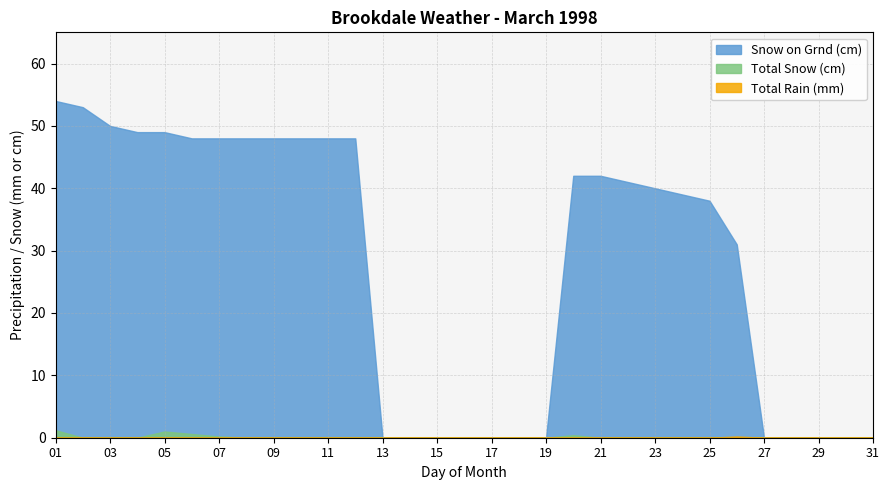

What is the sum of all Total Rain (mm) values?

0.2